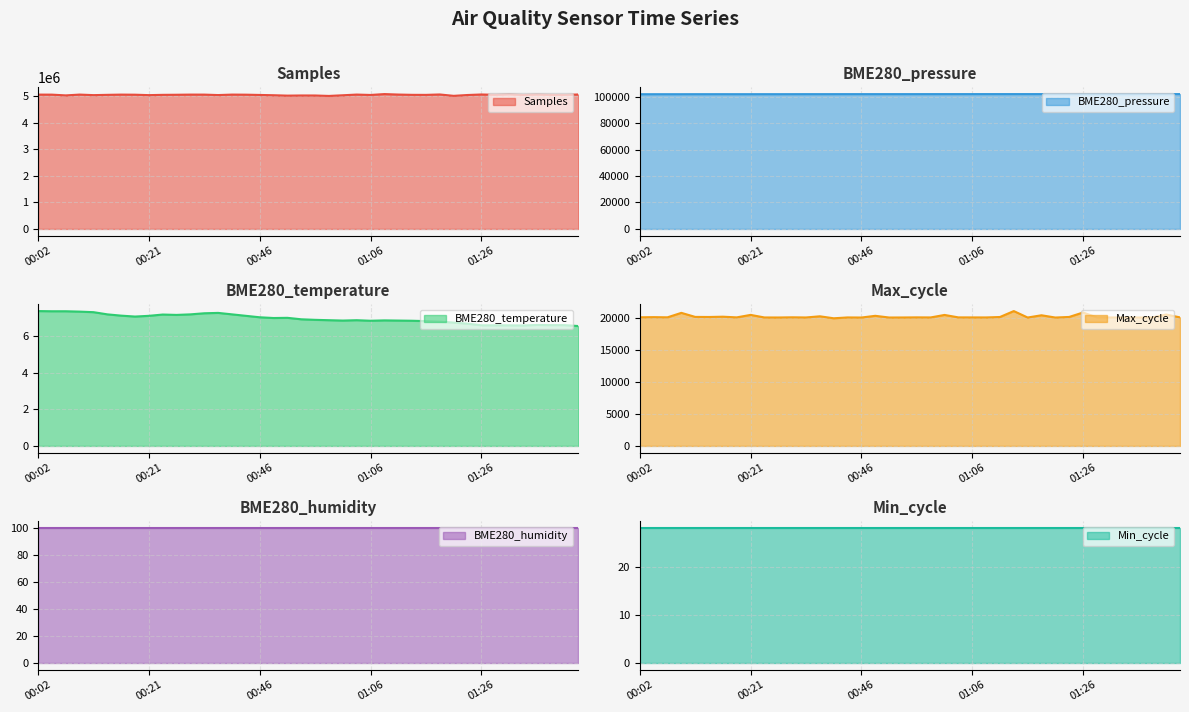

Where is the first local minimum for Samples?

00:07